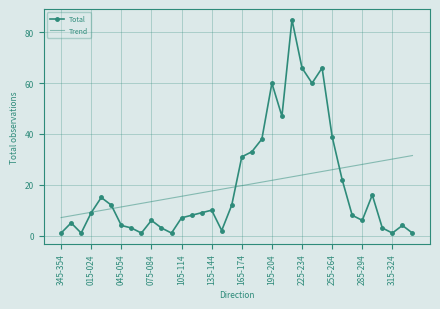

What is the minimum value shown in the chart?

1.0